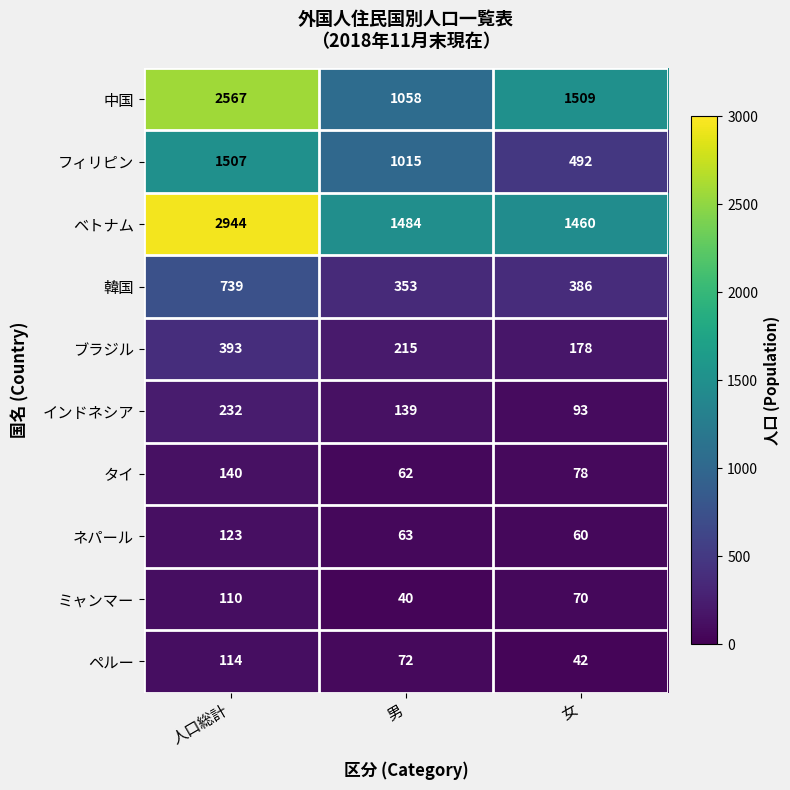

At which category does the chart reach its peak across all series?

人口総計